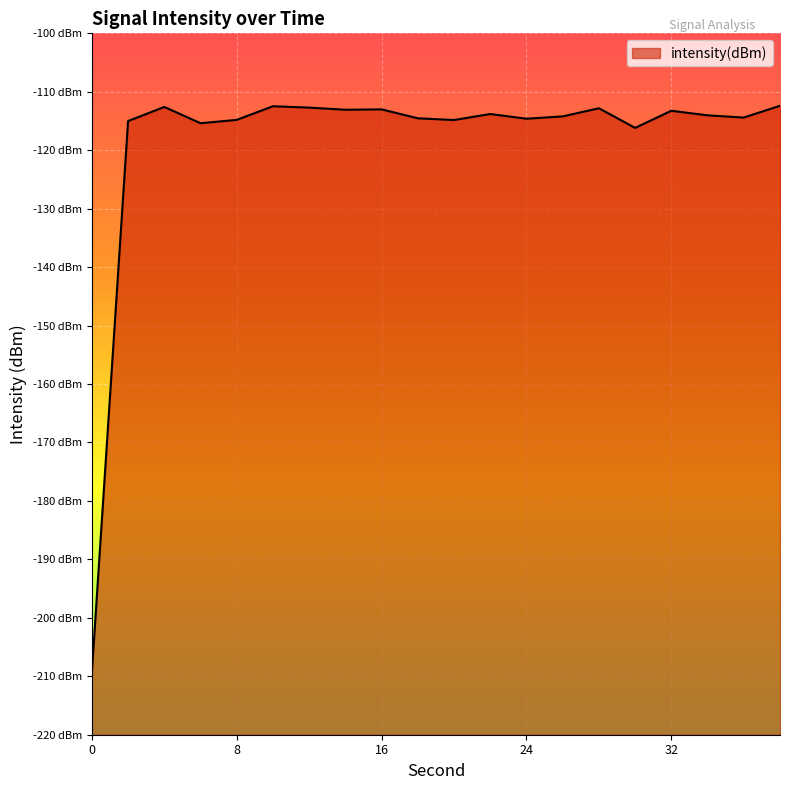

What is the average value?

-118.7